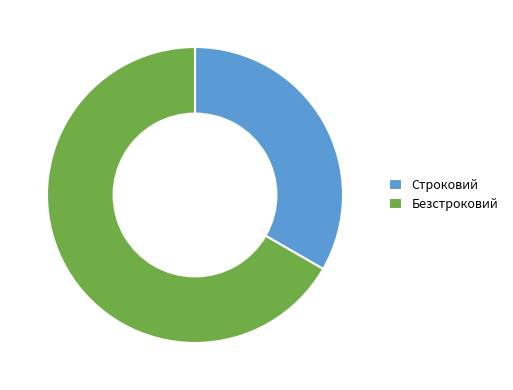

The Безстроковий slice represents 56% of the pie. True or false?

False